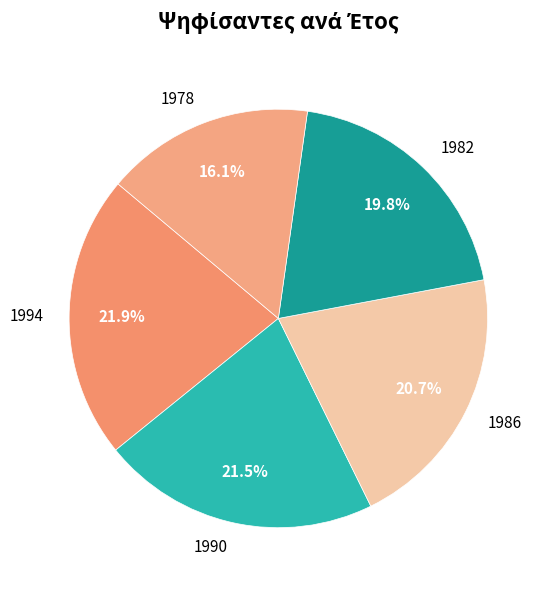

Is it true that 1982 is 26% of the pie?

False